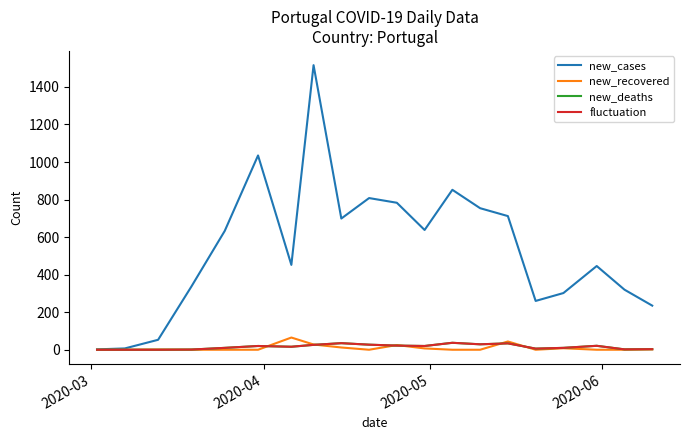

Is this an area chart (filled region under the line)?

No